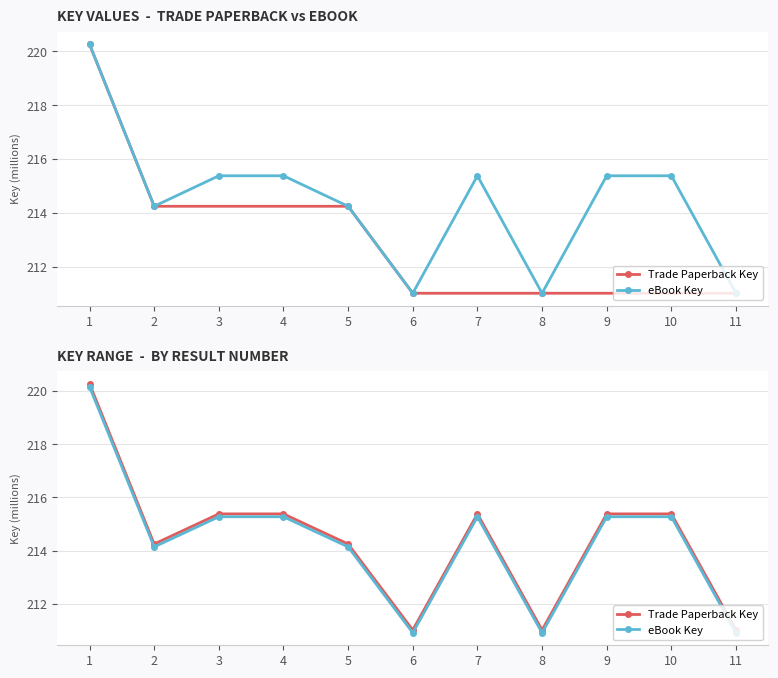

Which category has the lowest value in the eBook Key series?

8